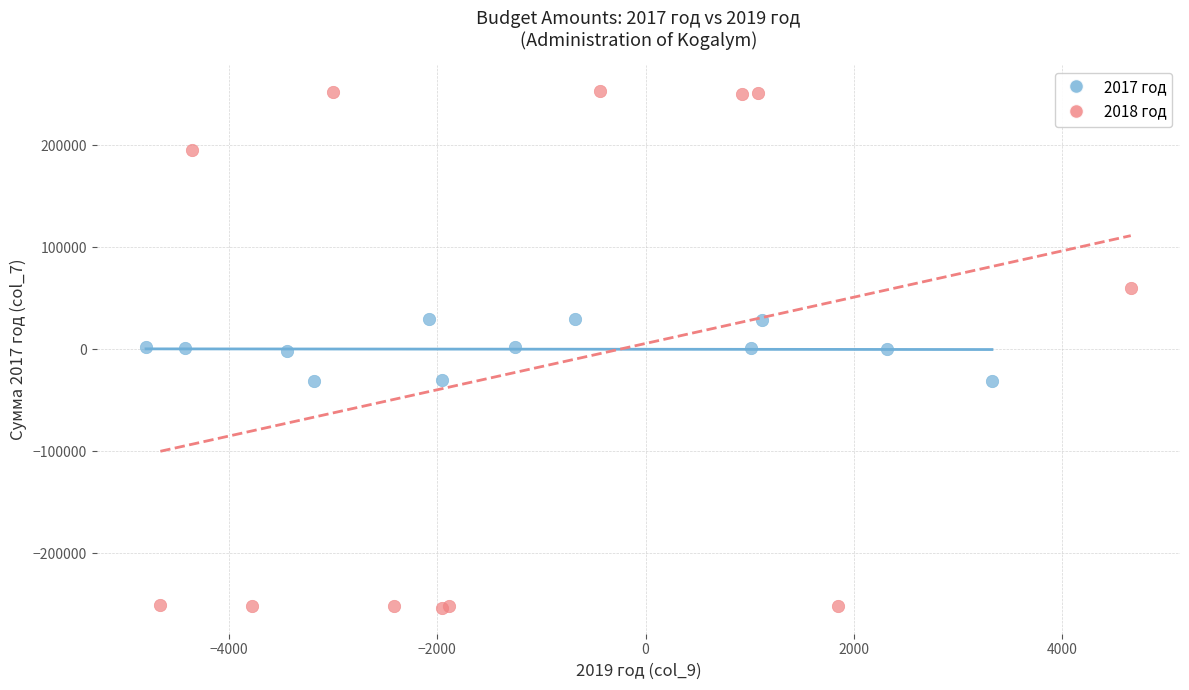

Which series reaches the minimum Y coordinate?

2018 год